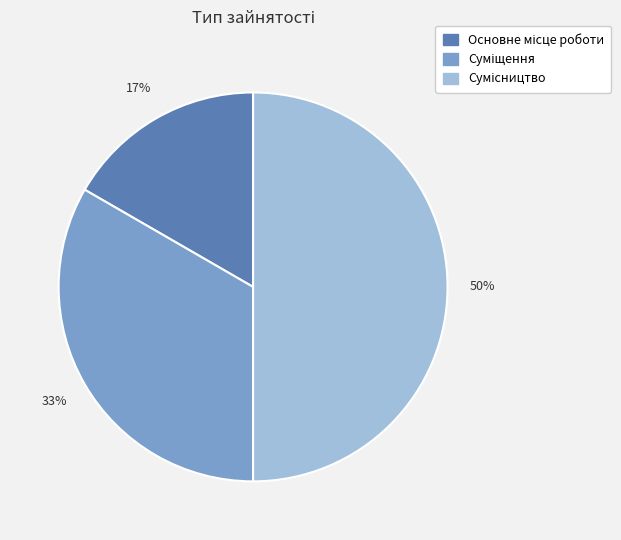

To the nearest percent, what is the difference between the largest and smallest slice percentages?

33%